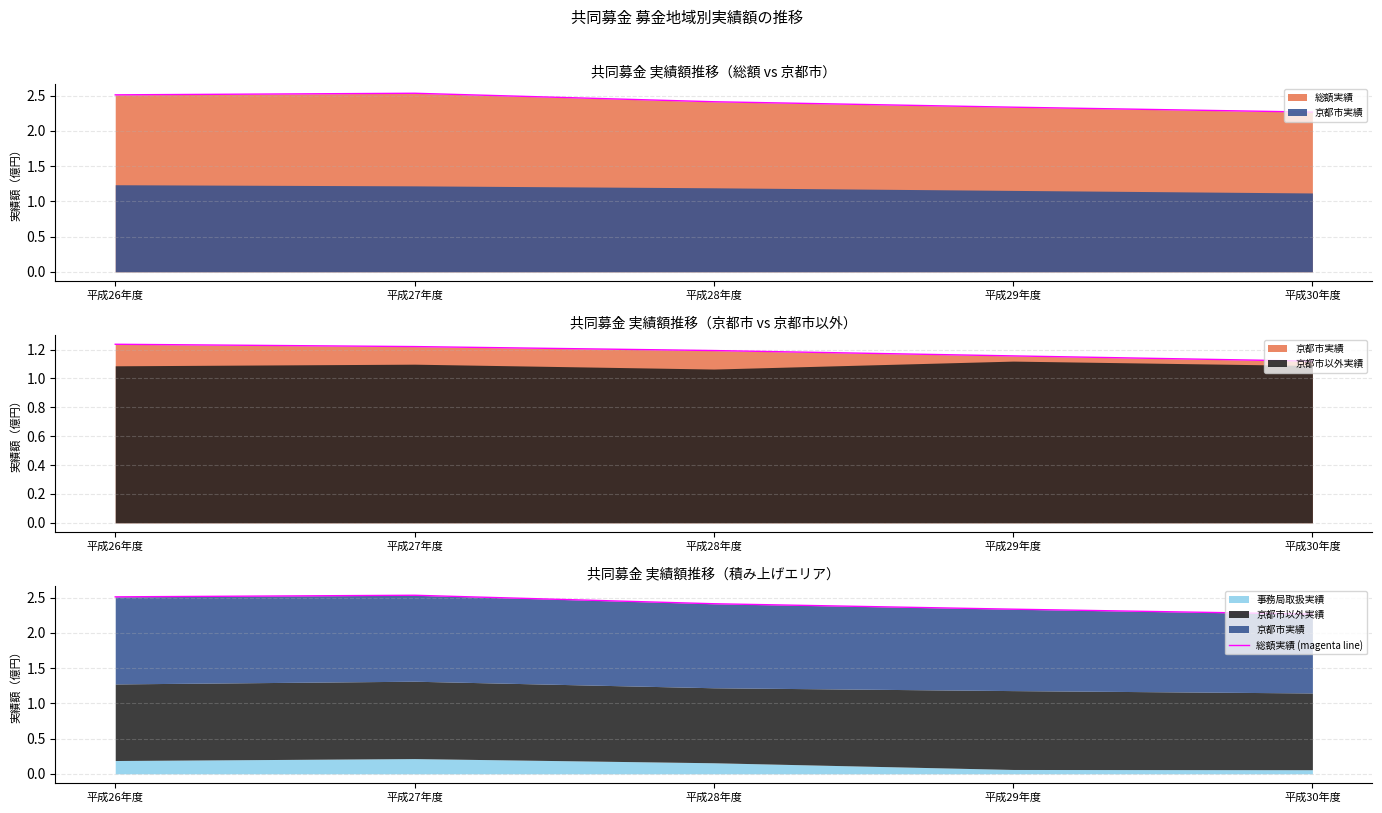

Is it true that the value at 平成26年度 is 2.5?

True